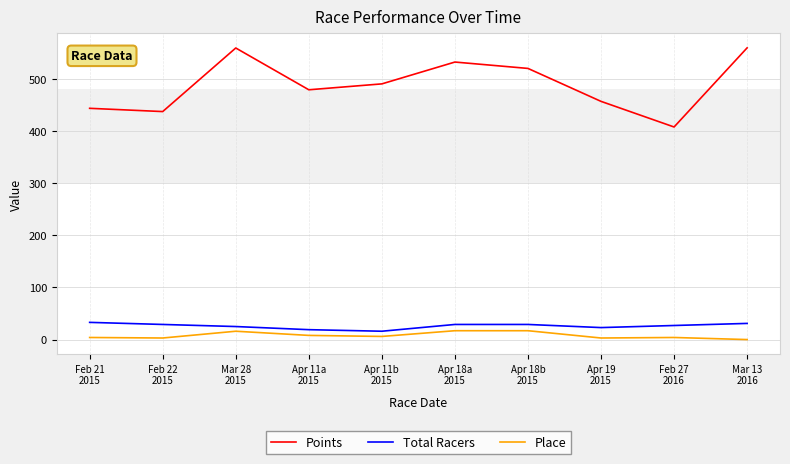

True or false: Points has more than 1 points higher than both neighbors.

True